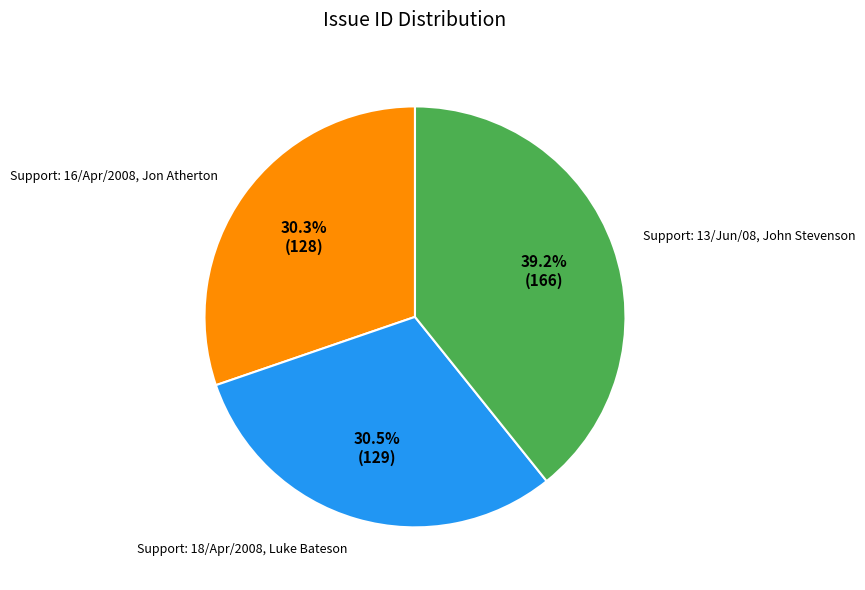

Does Support: 13/Jun/08, John Stevenson represent more than half of the total?

No